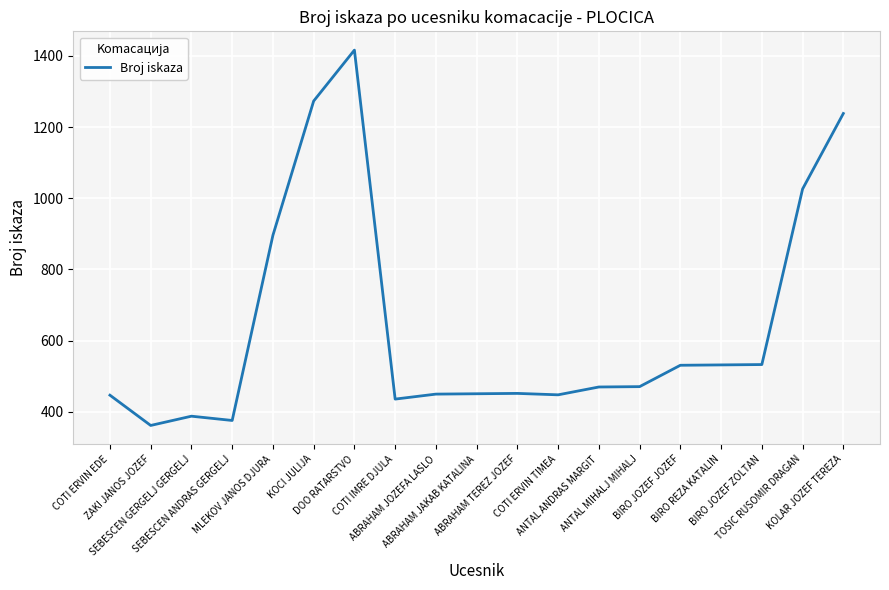

What is the minimum value shown in the chart?

362